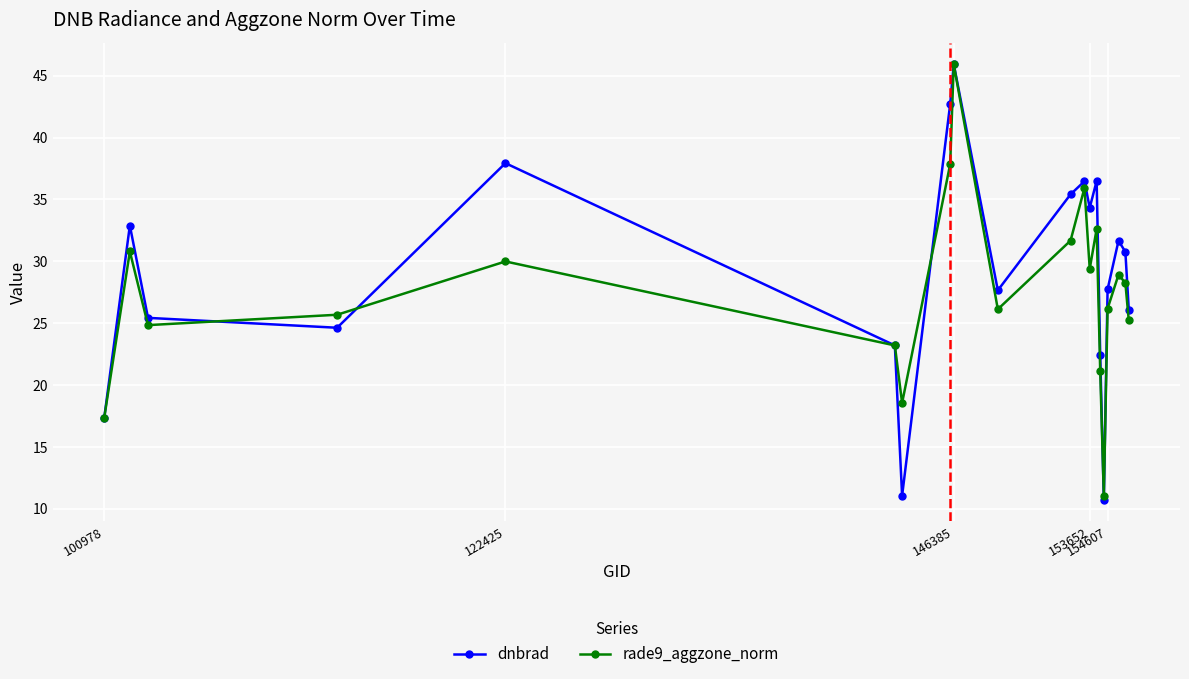

At how many categories does at least one series exceed 15?

19